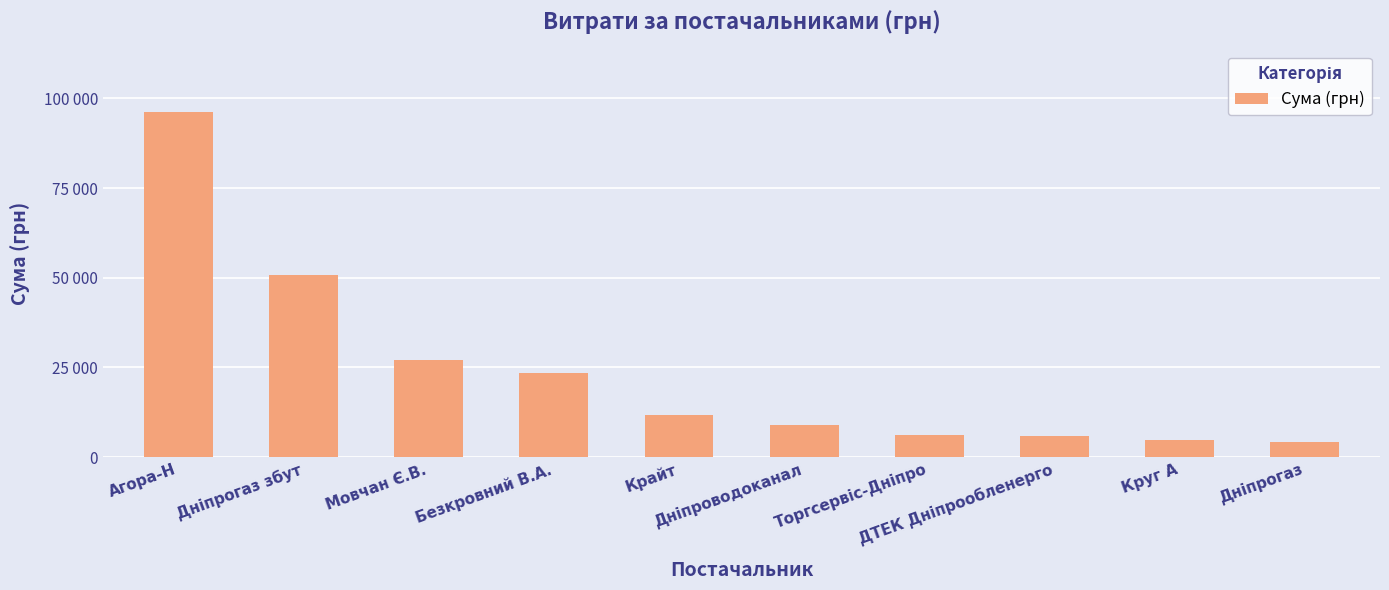

Does the chart contain any negative values?

No